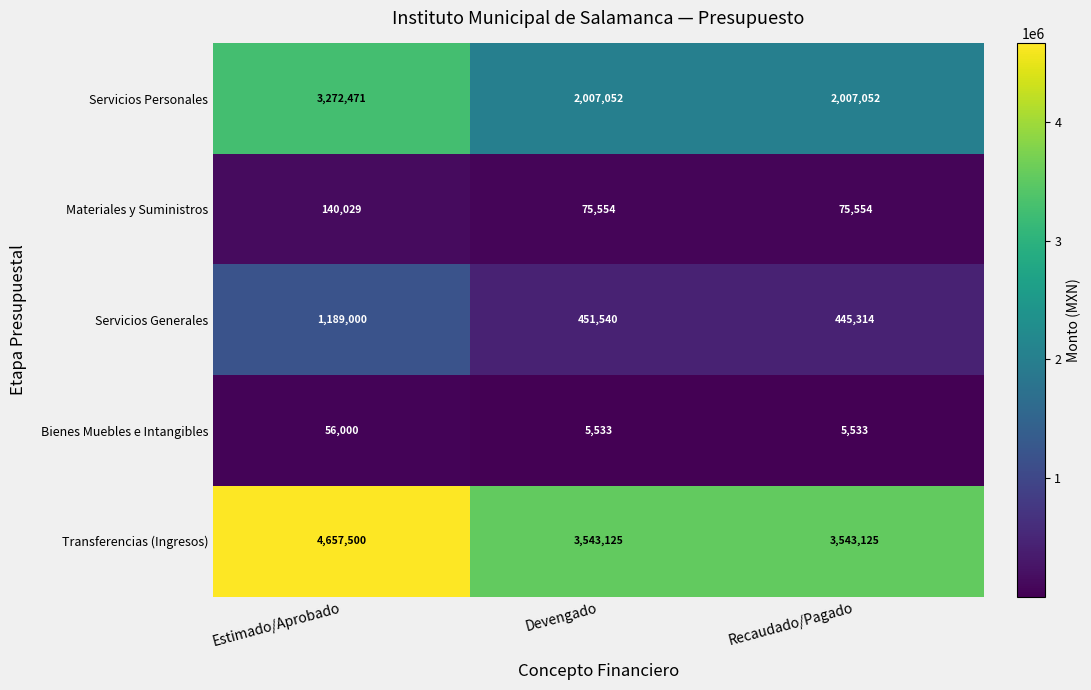

Which series has the largest total across all categories?

Transferencias (Ingresos)